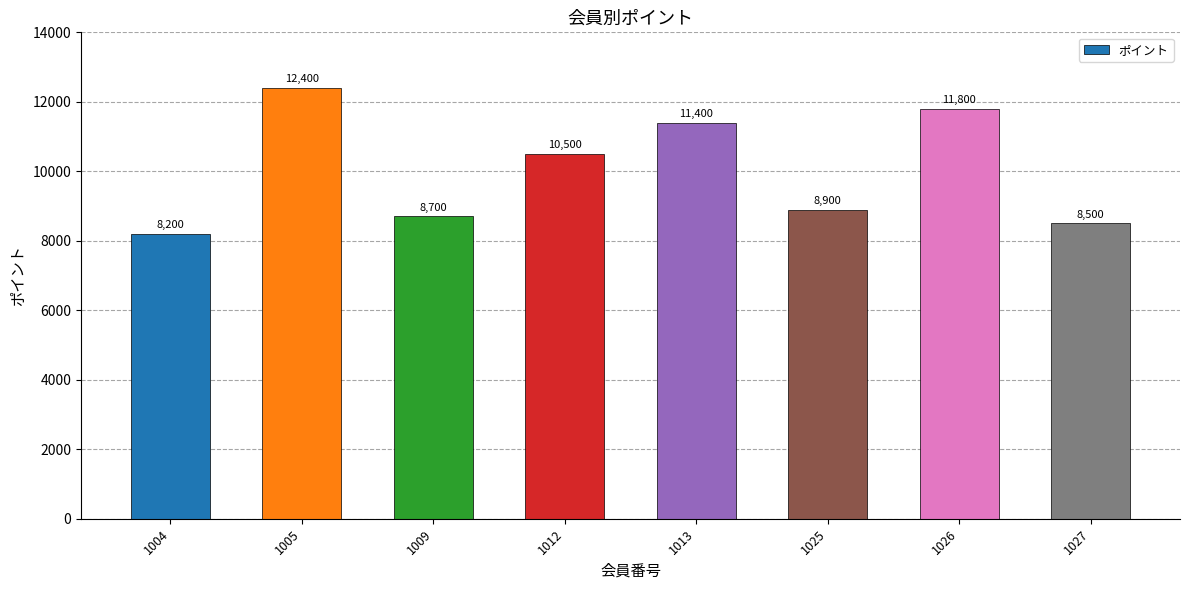

Are the bars grouped side by side (vs. stacked)?

No